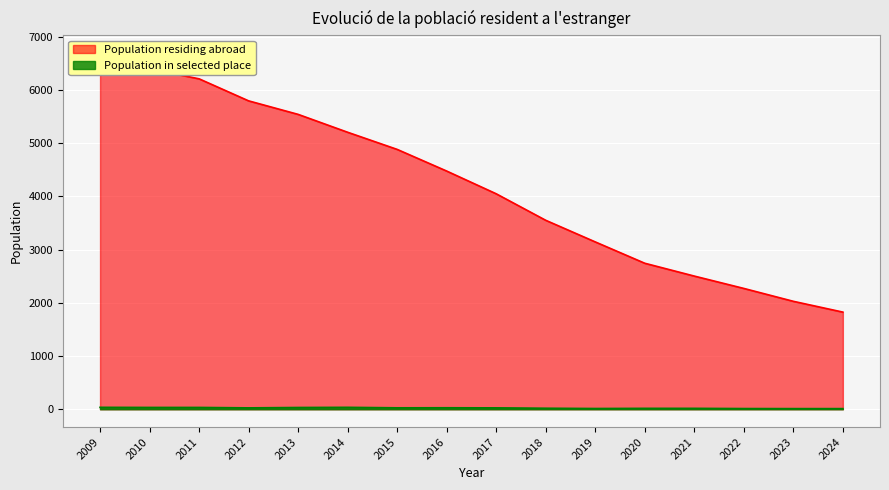

What is the minimum value for Population in selected place?

12